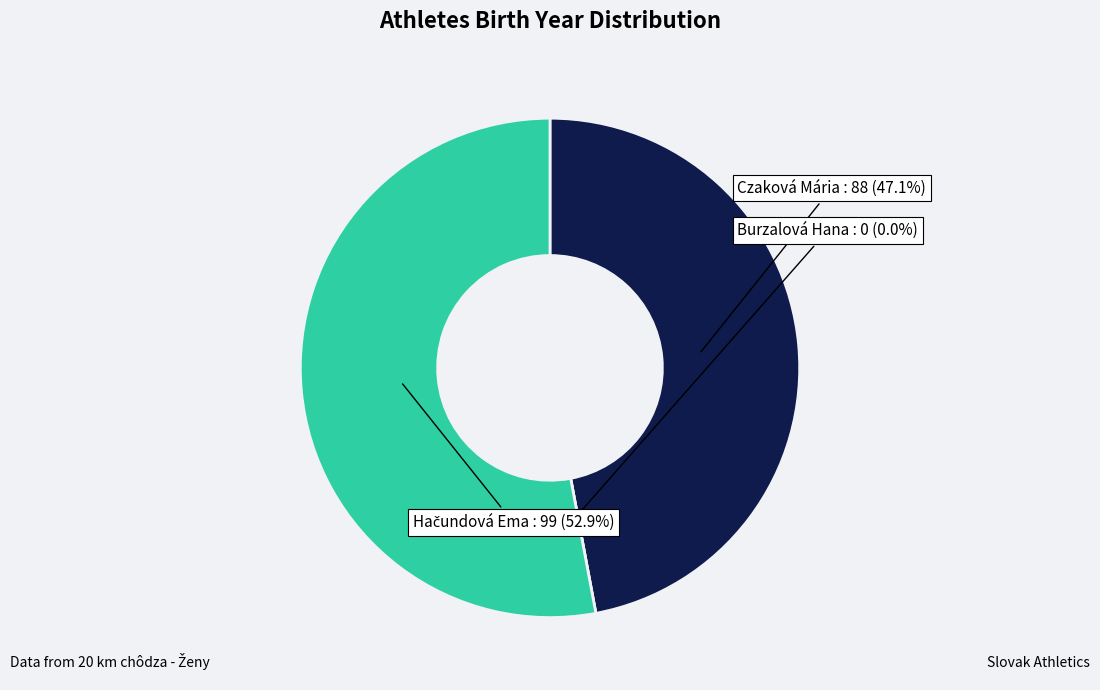

To the nearest percent, what portion does Hačundová Ema represent?

53%